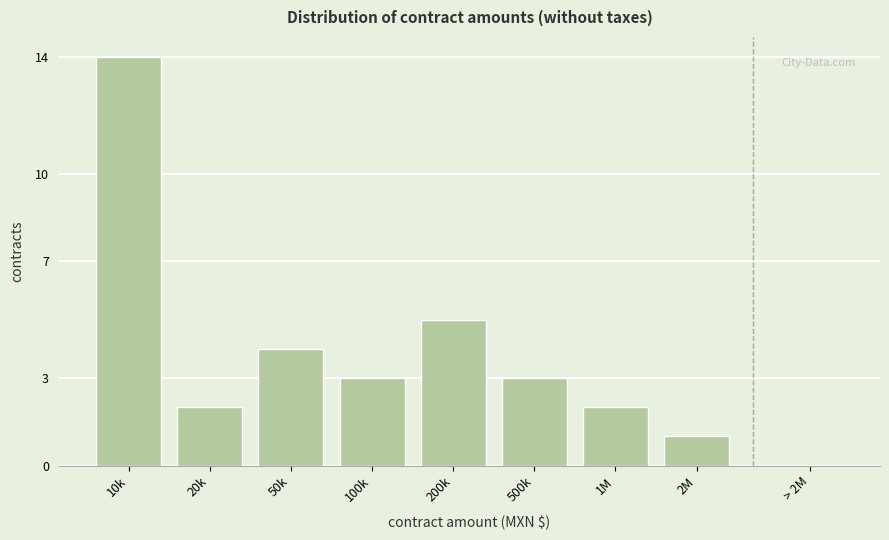

Reading left to right, list all the values displayed in this chart.

14	2	4	3	5	3	2	1